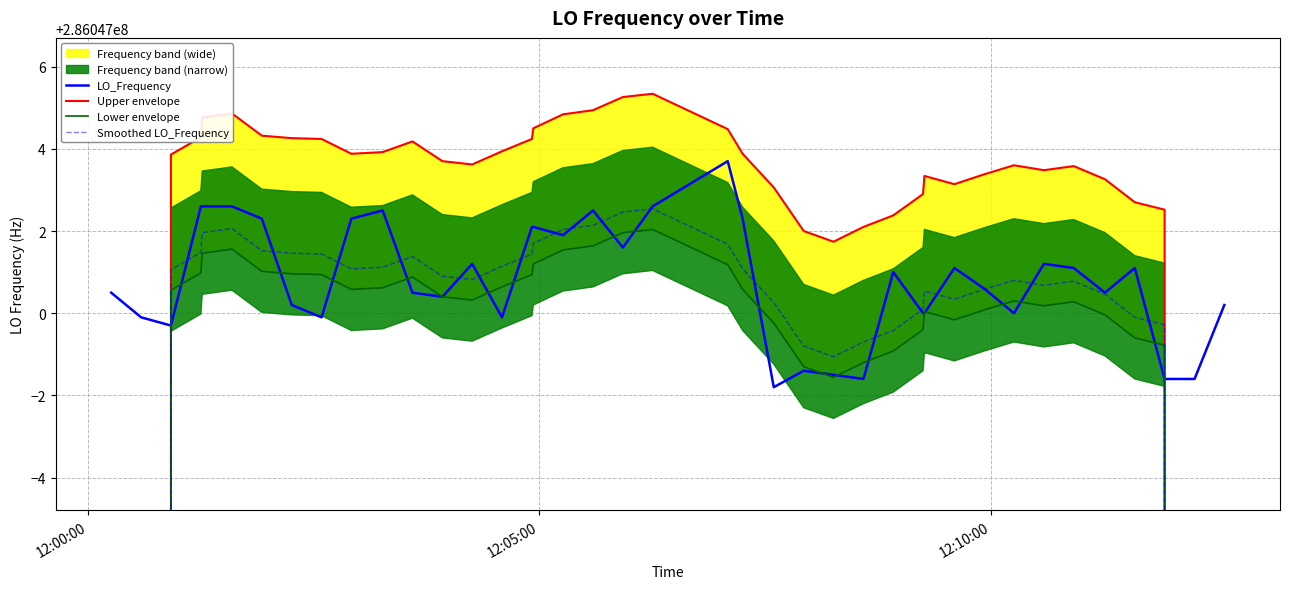

What is the sum of all Smoothed LO_Frequency values?

11098623633.3